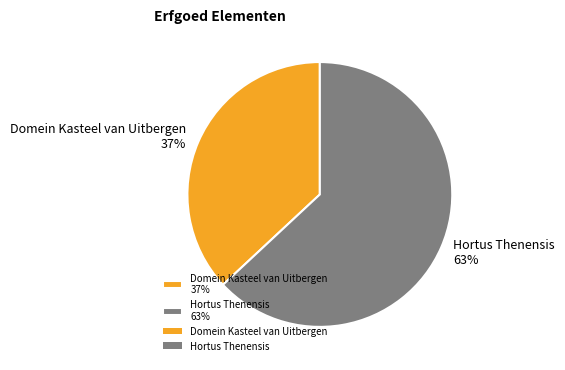

Which slice represents more than half of the pie?

Hortus Thenensis